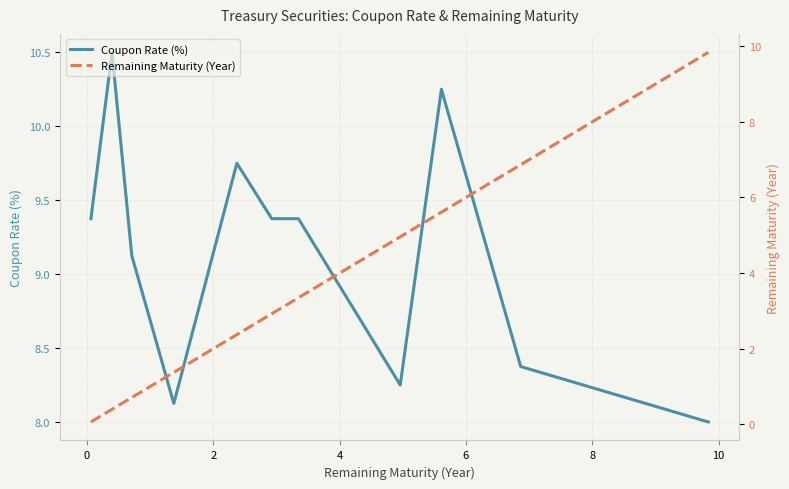

At which label is Coupon Rate (%) closest to 9?

2